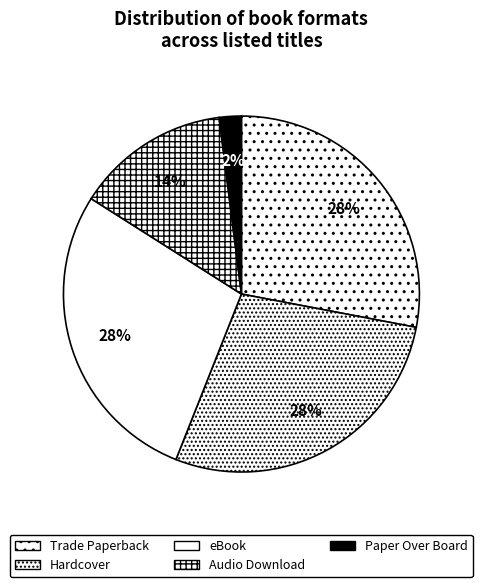

What percentage do Hardcover and eBook together represent?

56.0%